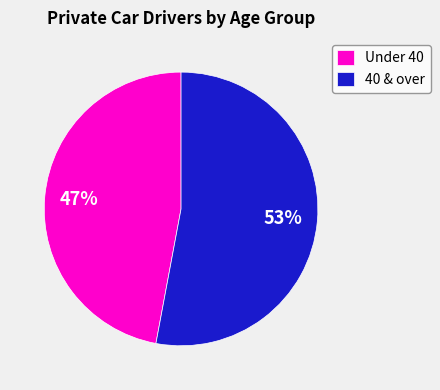

Rank the categories by value from highest to lowest.

40 & over, Under 40